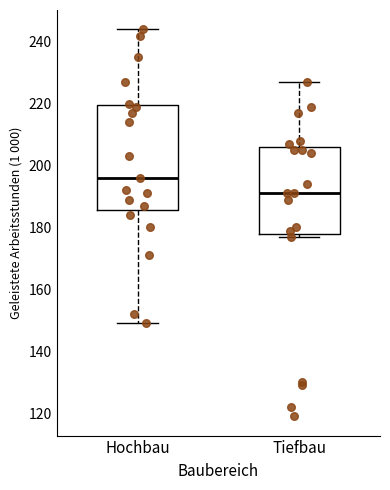

Comparing the boxes themselves (not the whiskers), which one is the tallest?

Hochbau